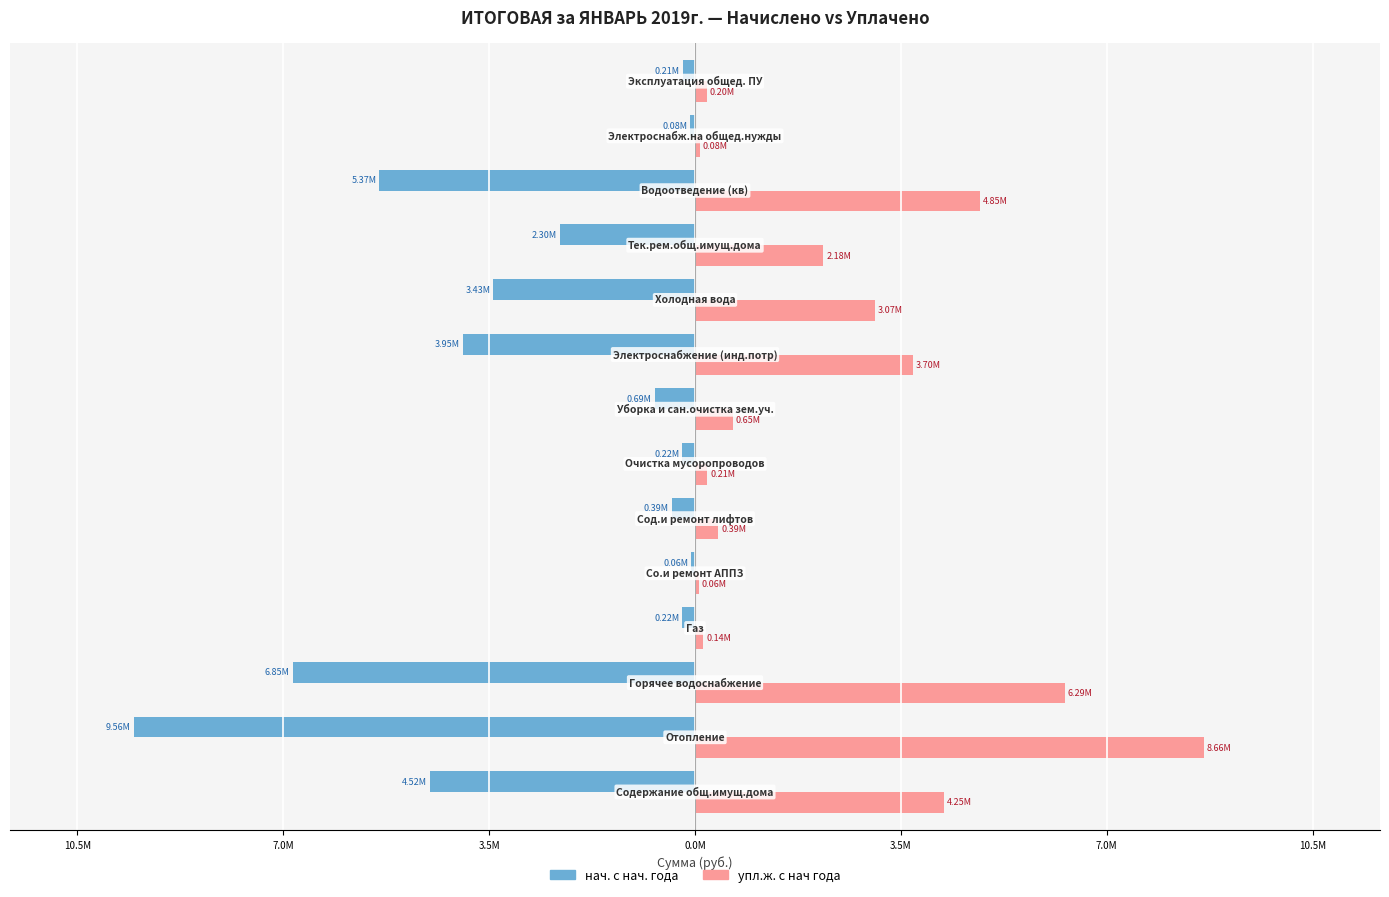

What are all the series names shown in the legend?

нач. с нач. года, упл.ж. с нач года